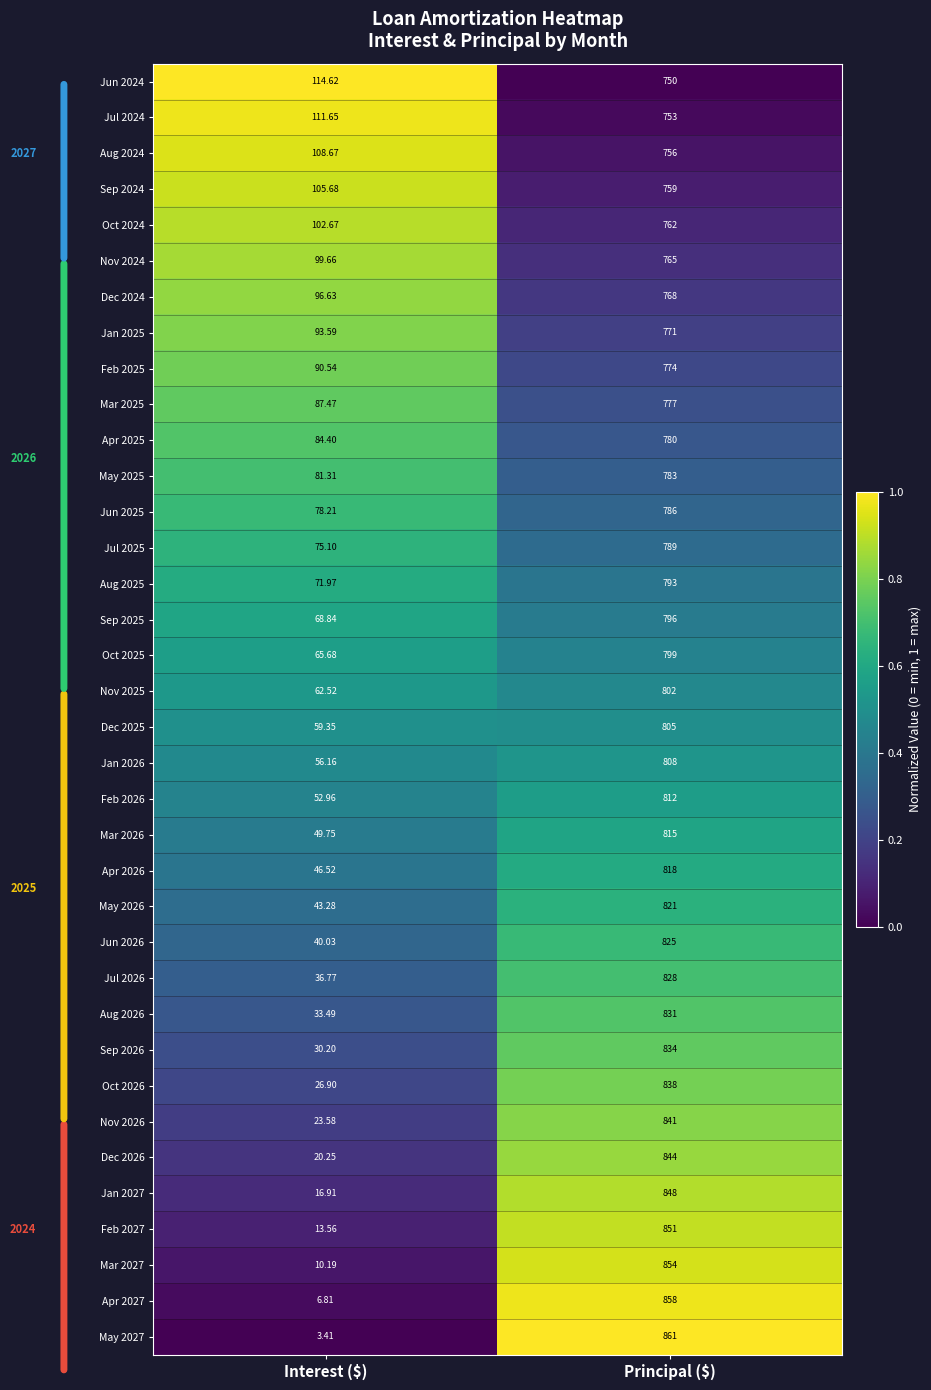

At which label is Dec 2025 closest to 432?

Interest ($)